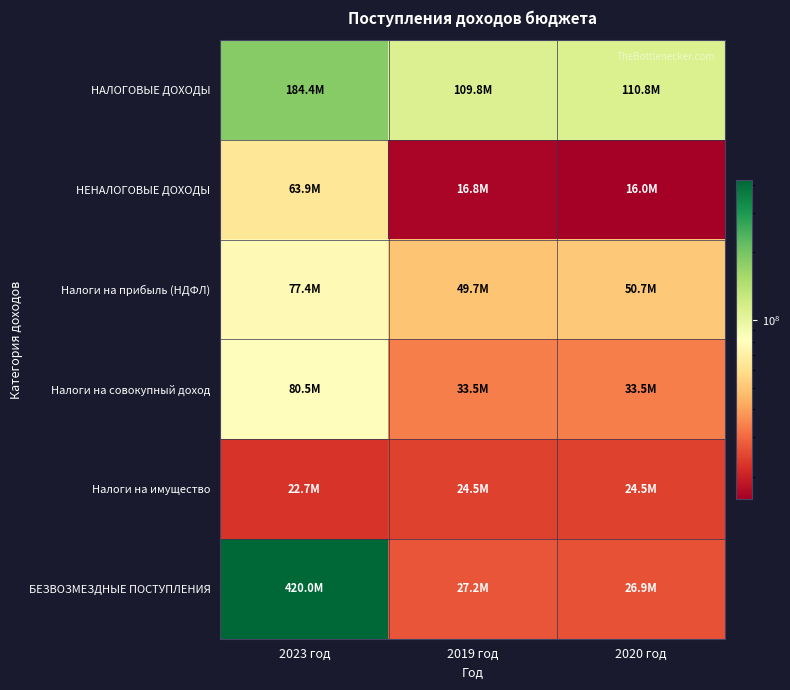

Which category has the lowest value across all series?

2020 год